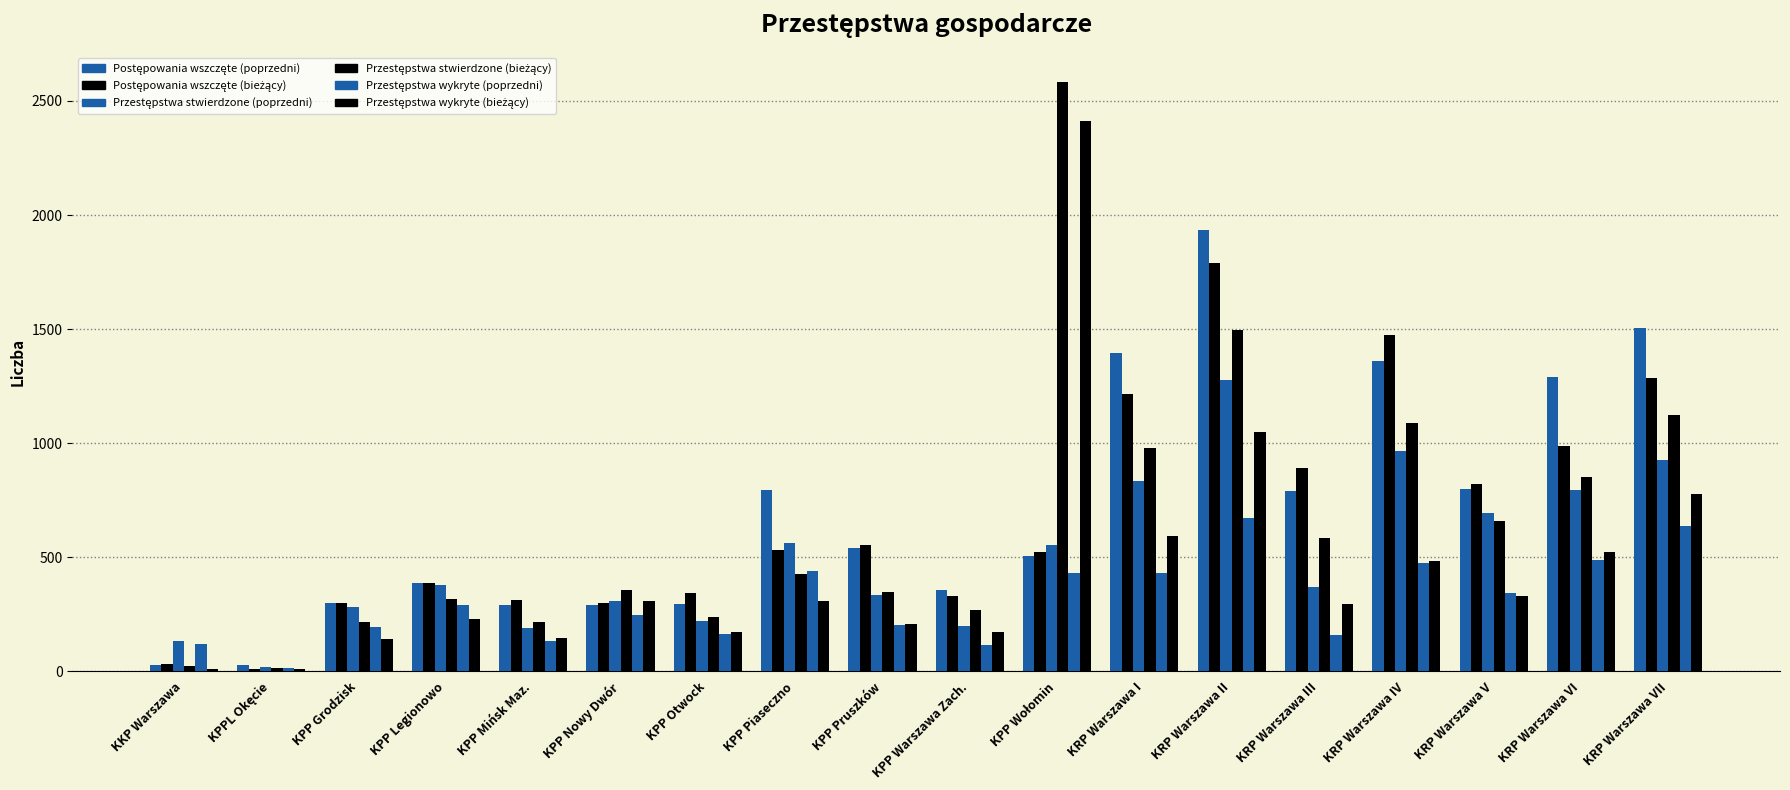

Are the bars horizontal?

No